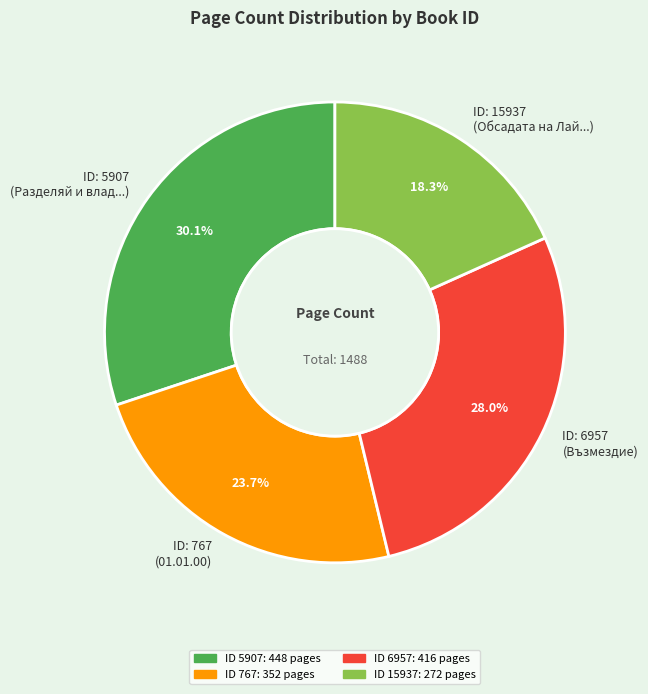

Does ID: 767 (01.01.00) represent more than half of the total?

No